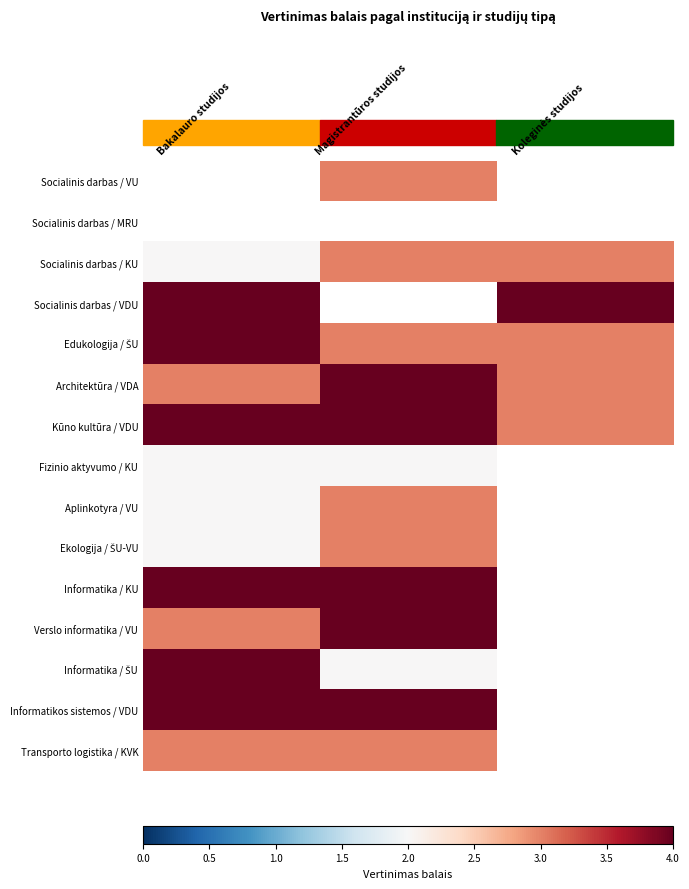

At Koleginės studijos, list the series in order from largest to smallest.

Socialinis darbas / VDU, Edukologija / ŠU, Architektūra / VDA, Kūno kultūra / VDU, Fizinio aktyvumo / KU, Aplinkotyra / VU, Ekologija / ŠU-VU, Informatika / KU, Verslo informatika / VU, Informatika / ŠU, Informatikos sistemos / VDU, Transporto logistika / KVK, Socialinis darbas / VU, Socialinis darbas / MRU, Socialinis darbas / KU